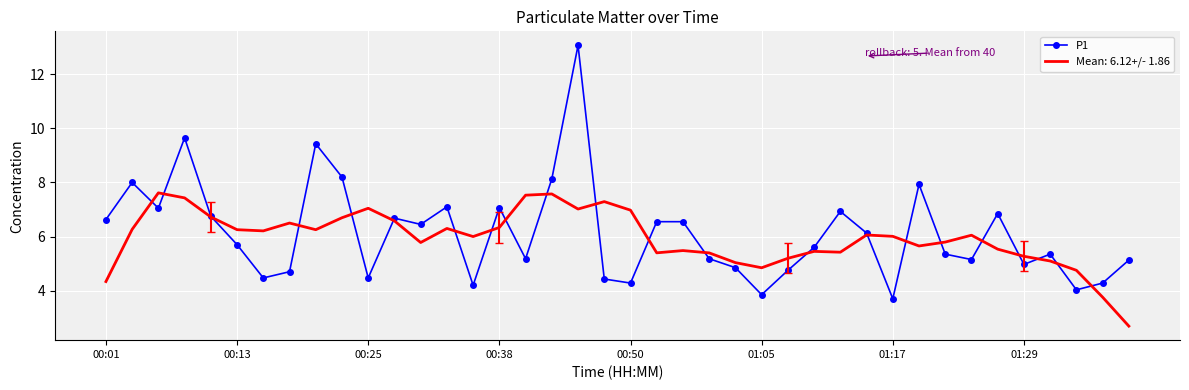

What is the minimum value shown in the chart?

2.7